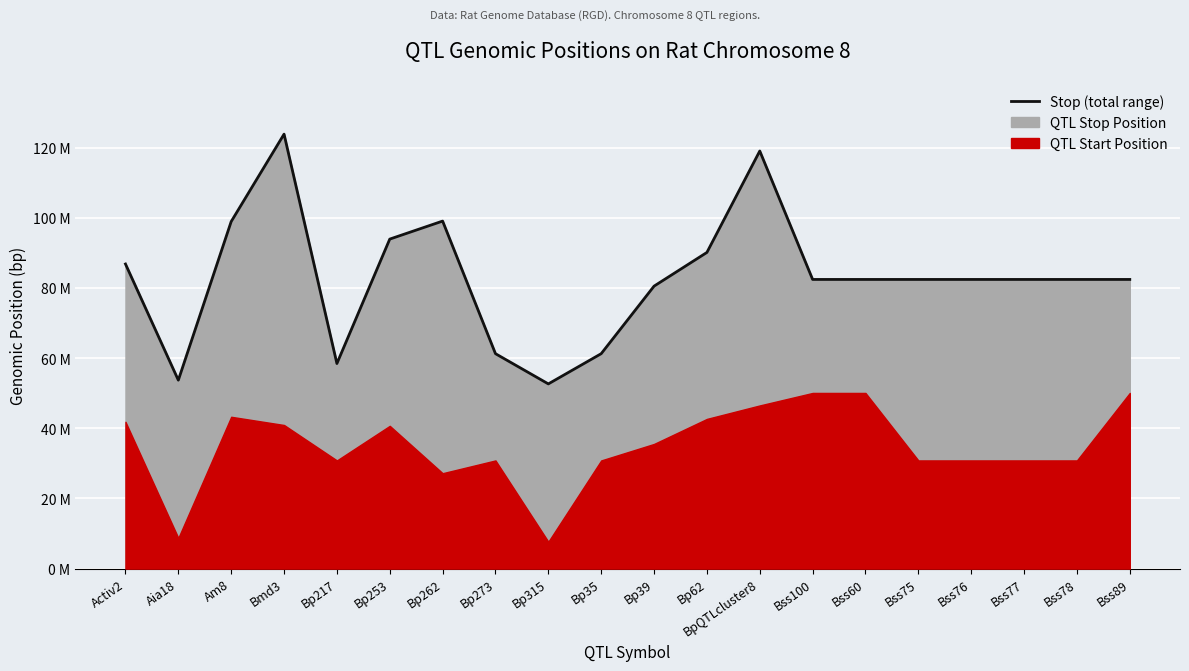

The value at BpQTLcluster8 is 119088626. True or false?

True